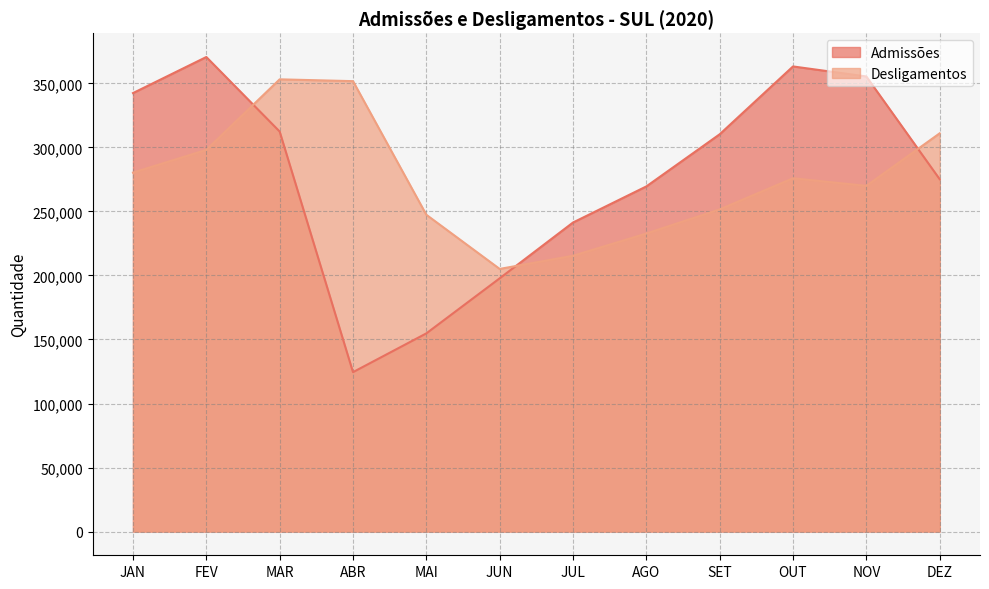

Where is Admissões nearest to the value 247545?

JUL